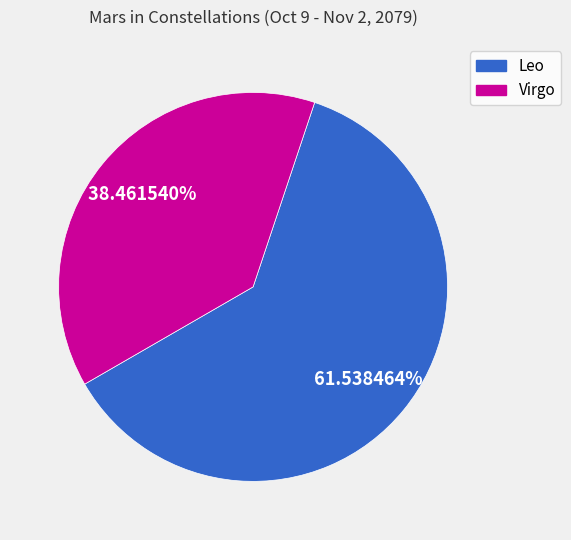

Does Leo account for over 50% of the chart?

Yes